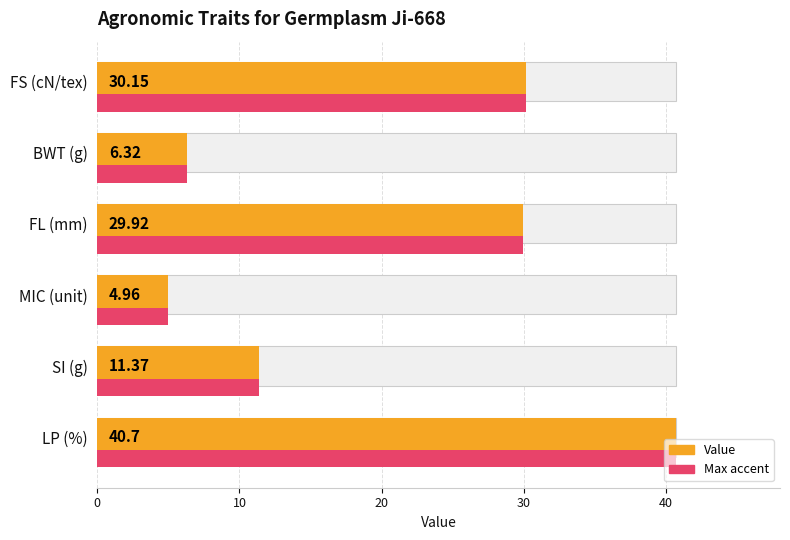

Is it true that the value at FL (mm) is 38.9?

False